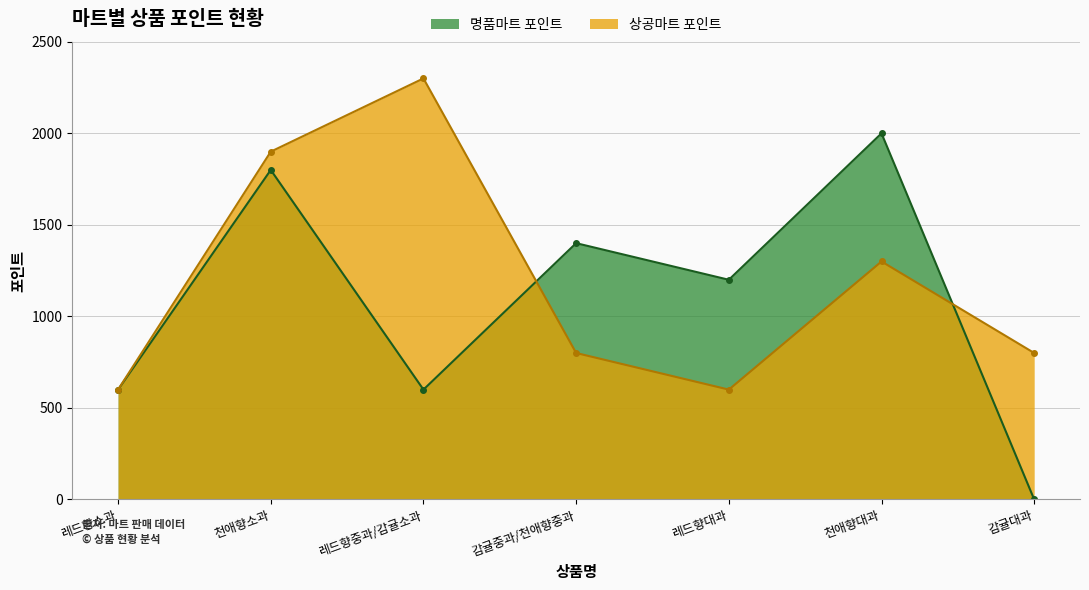

Where does the 상공마트 포인트 series first go above 800?

천애향소과